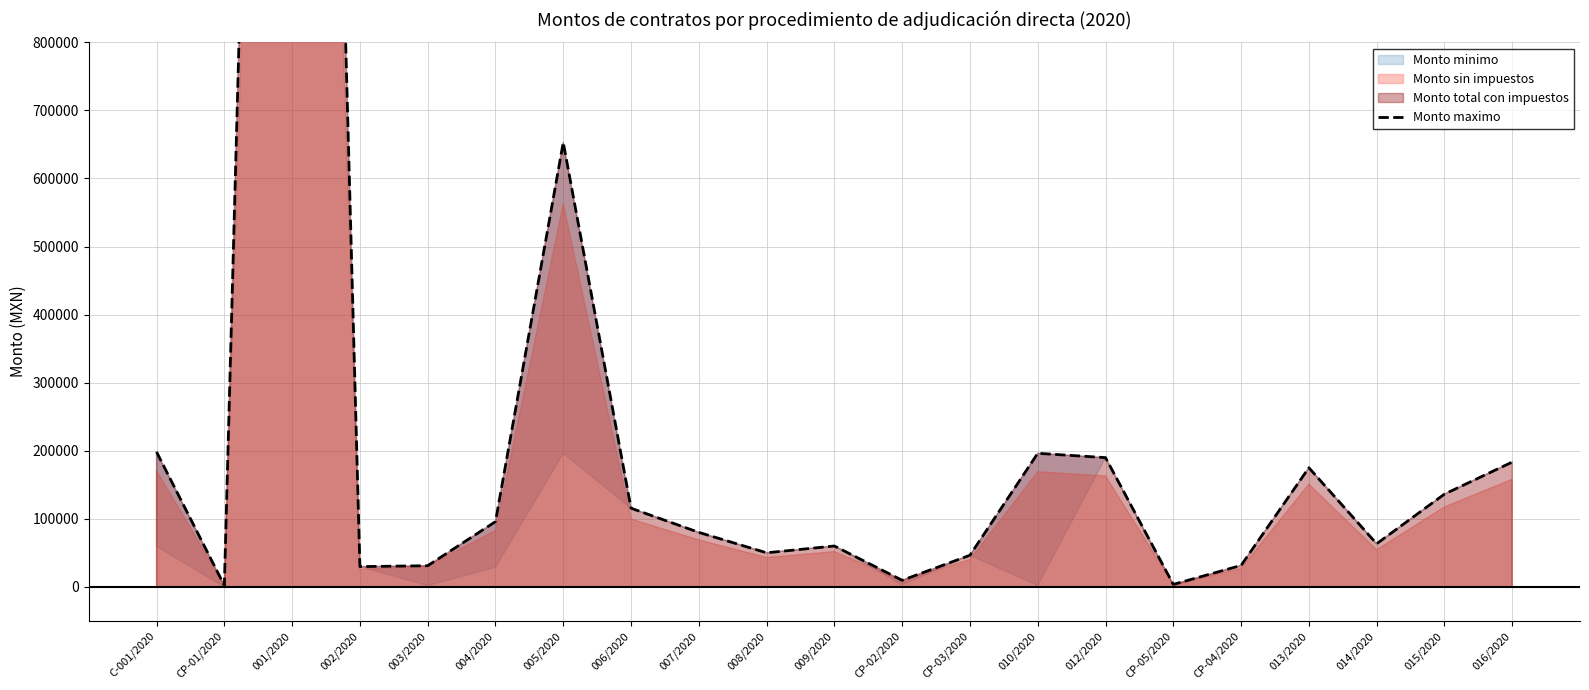

True or false: the data shows 5629.8 at CP-05/2020.

False